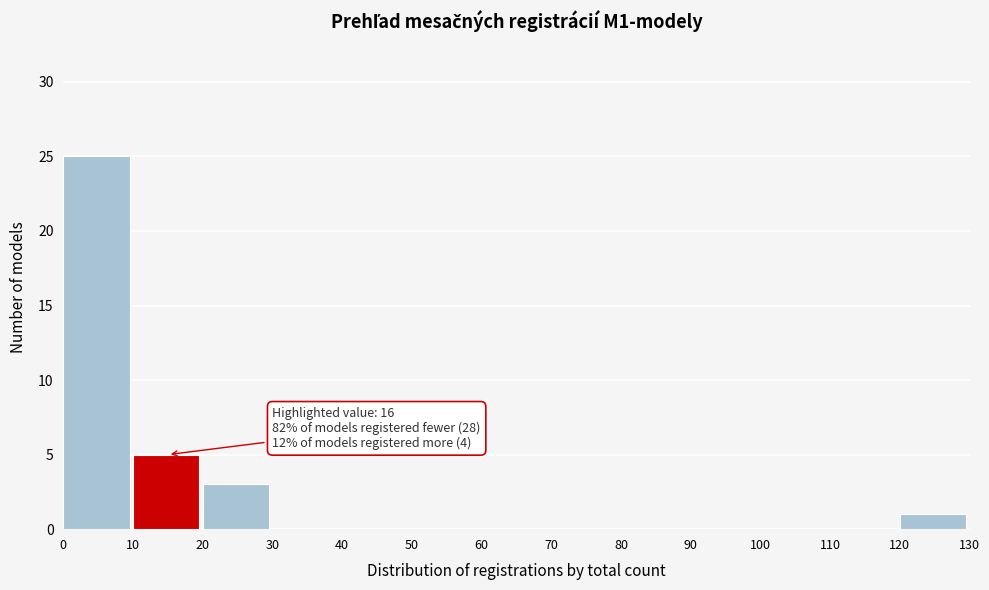

Which range on the x-axis has the tallest bar?

0 to 10